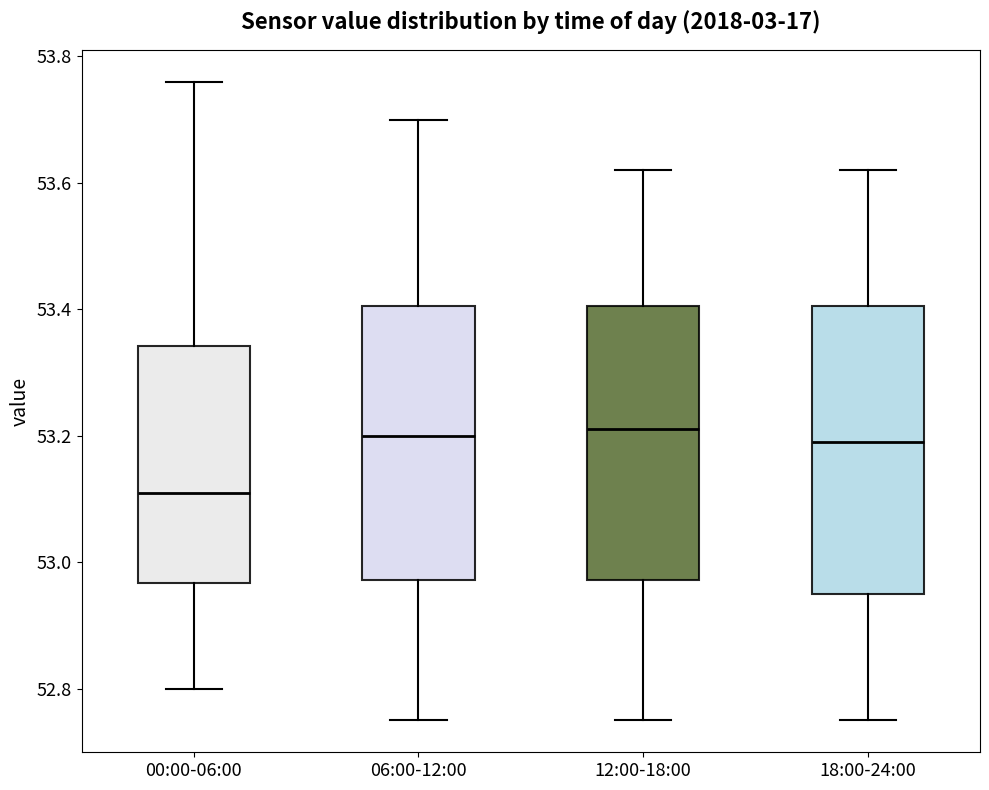

Where is the upper edge of the box for 18:00-24:00 on the y-axis? The values are not printed on the chart, so give them approximately, as read against the axis.

53.40